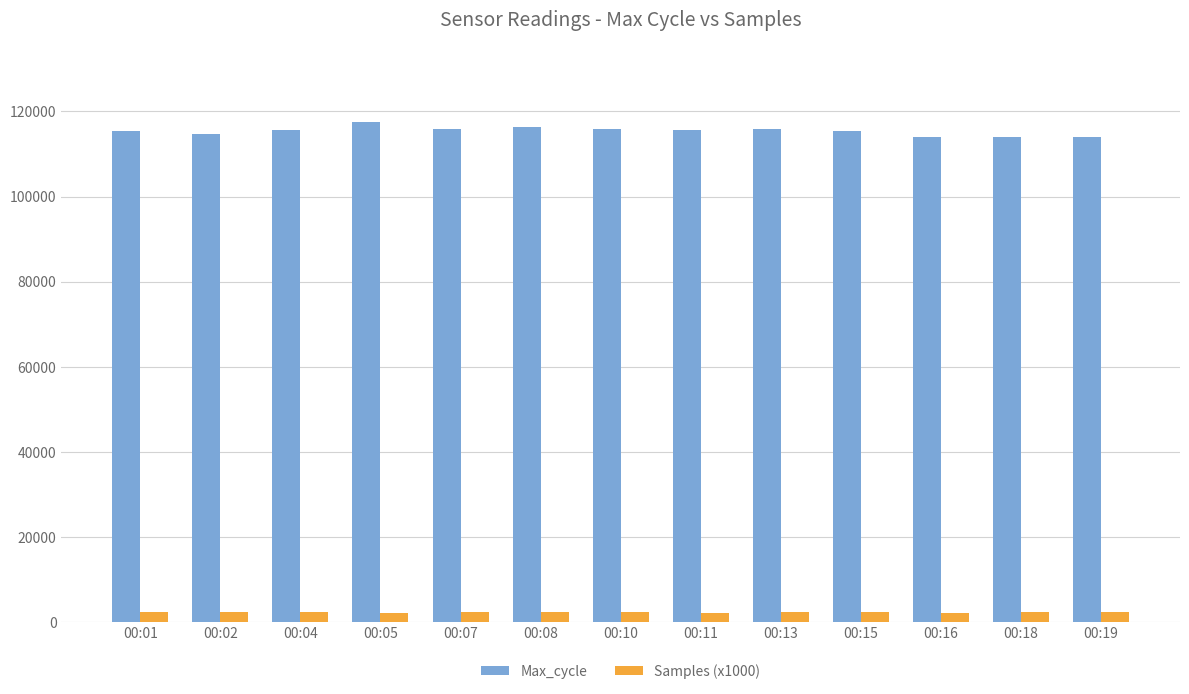

Which series has the largest total across all categories?

Max_cycle